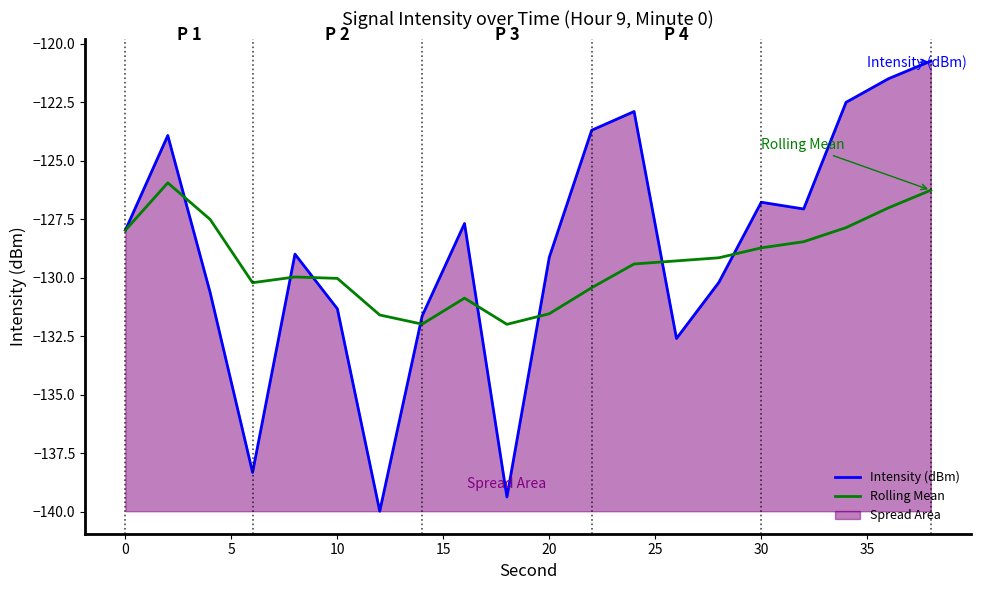

True or false: Intensity (dBm) has more than 2 interior local peaks.

True